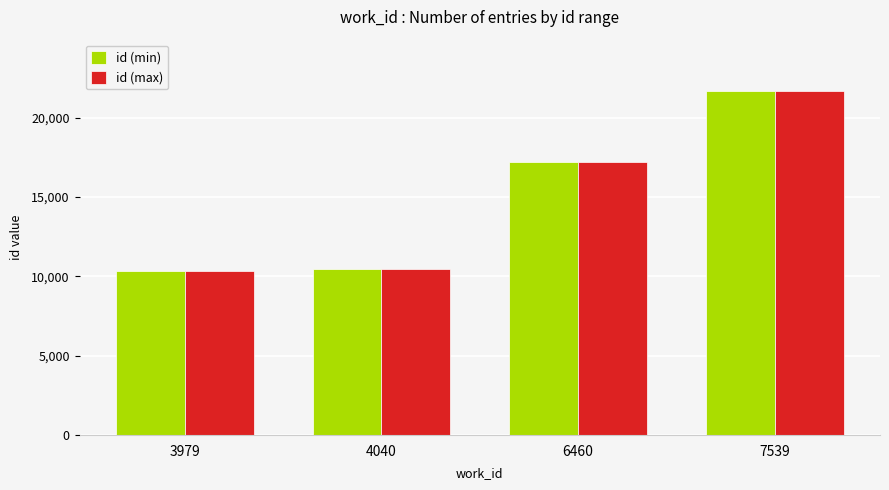

What is the sum of all id (min) values?

59634